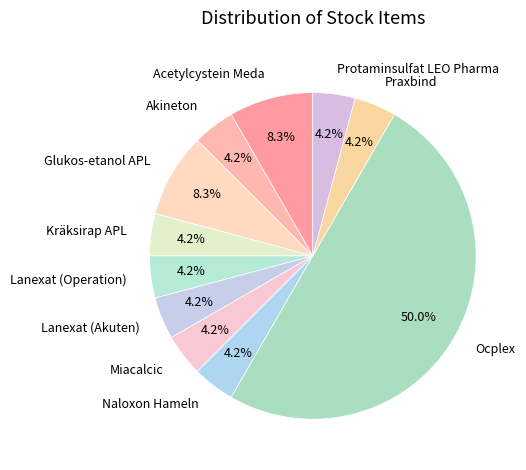

To the nearest percent, what is the difference between the Ocplex and Miacalcic slice percentages?

46%